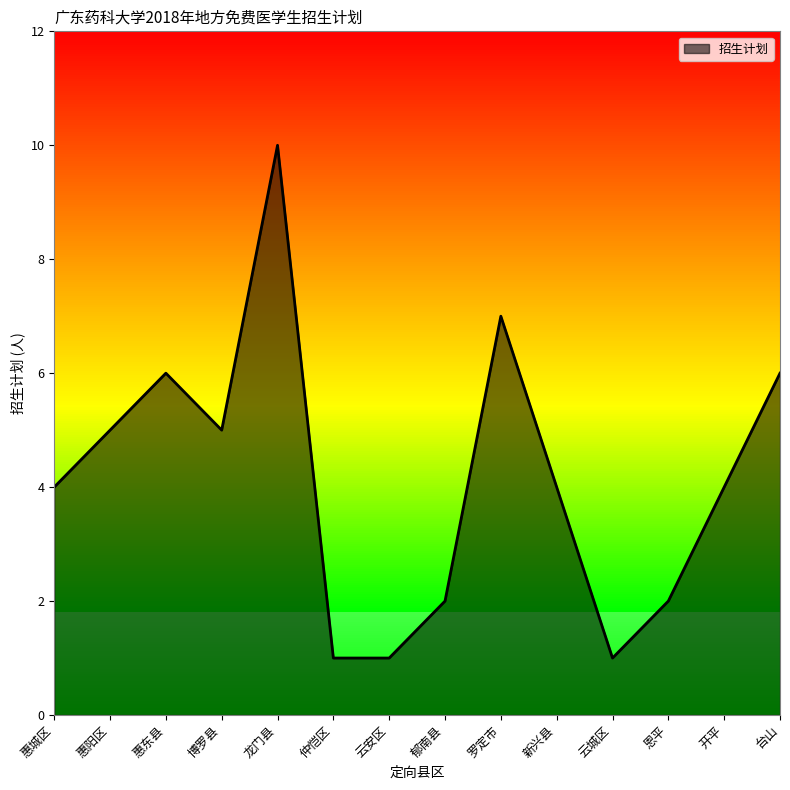

Reading left to right, list all the values displayed in this chart.

惠城区=4	惠阳区=5	惠东县=6	博罗县=5	龙门县=10	仲恺区=1	云安区=1	郁南县=2	罗定市=7	新兴县=4	云城区=1	恩平=2	开平=4	台山=6